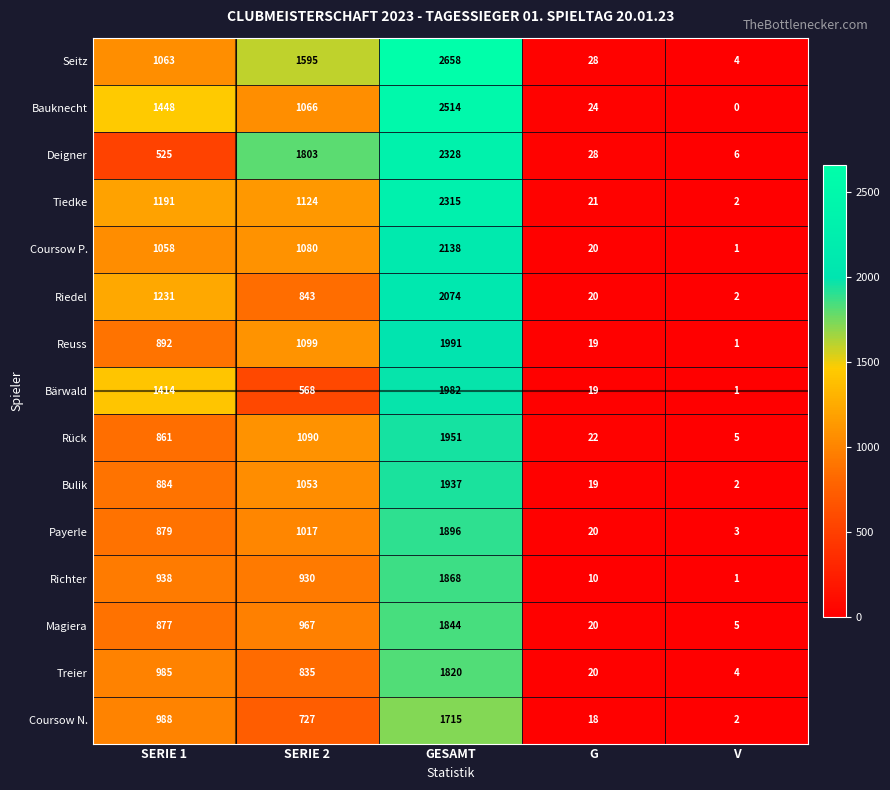

How many series are shown in this chart?

15